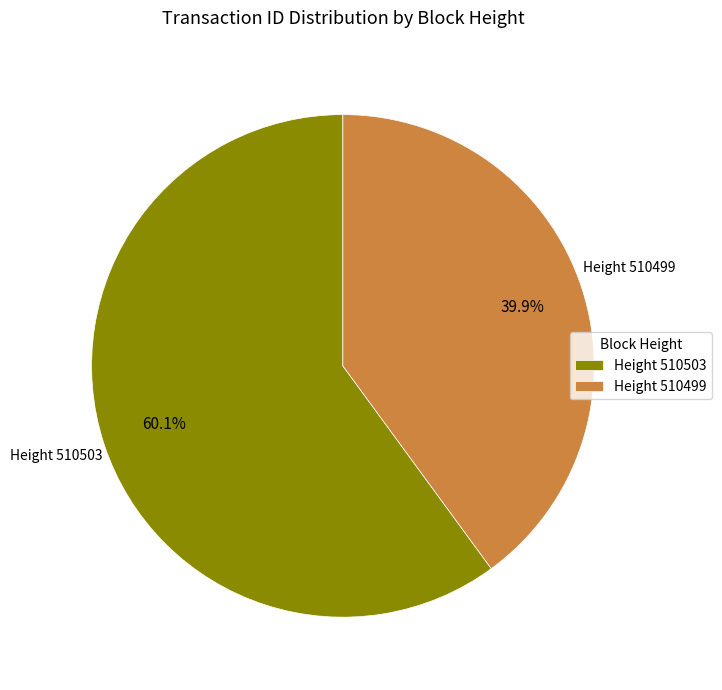

Which has a higher value, Height 510503 or Height 510499?

Height 510503